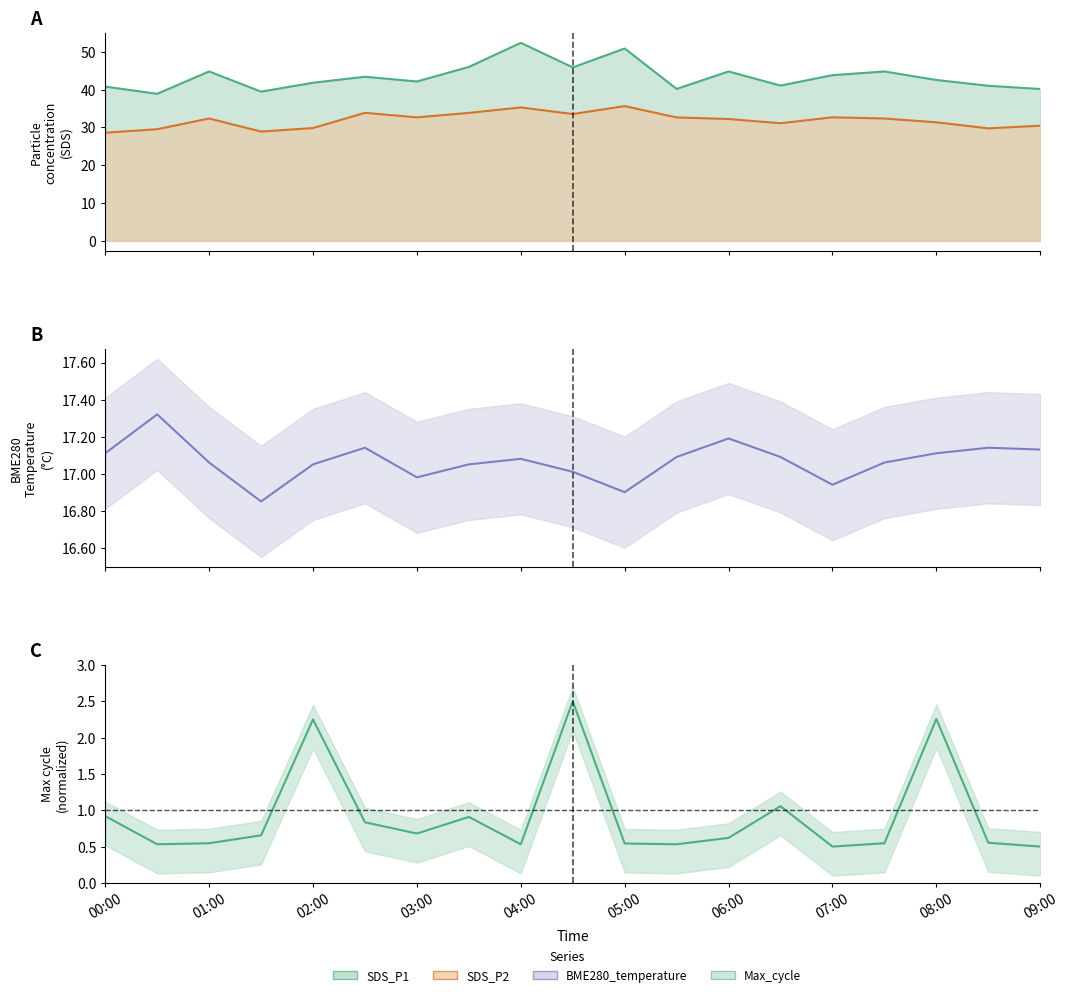

True or false: Max_cycle and SDS_P2 cross at least once.

False